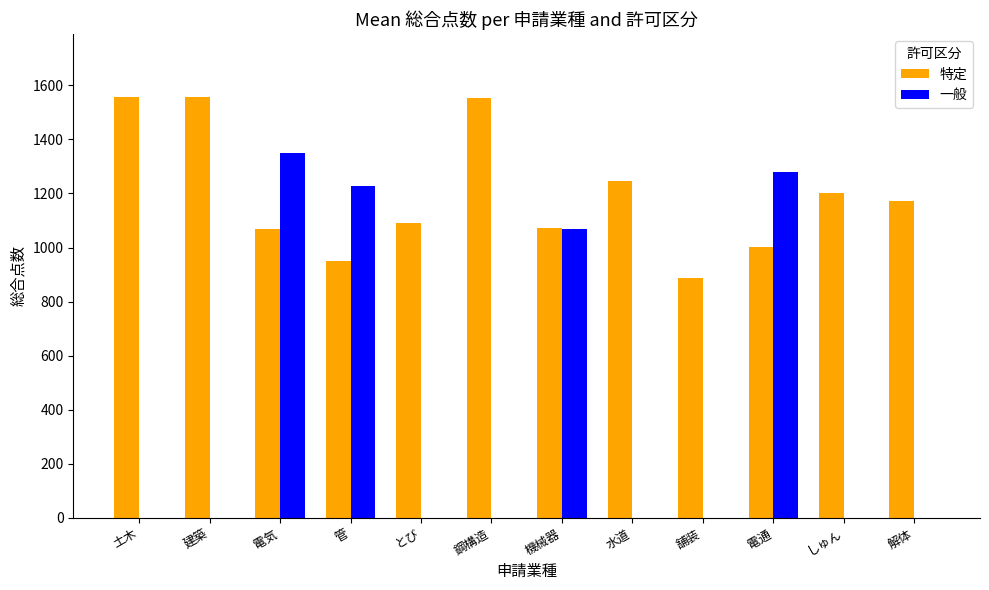

What is the difference between the 一般 values at 土木 and 機械器?

1070